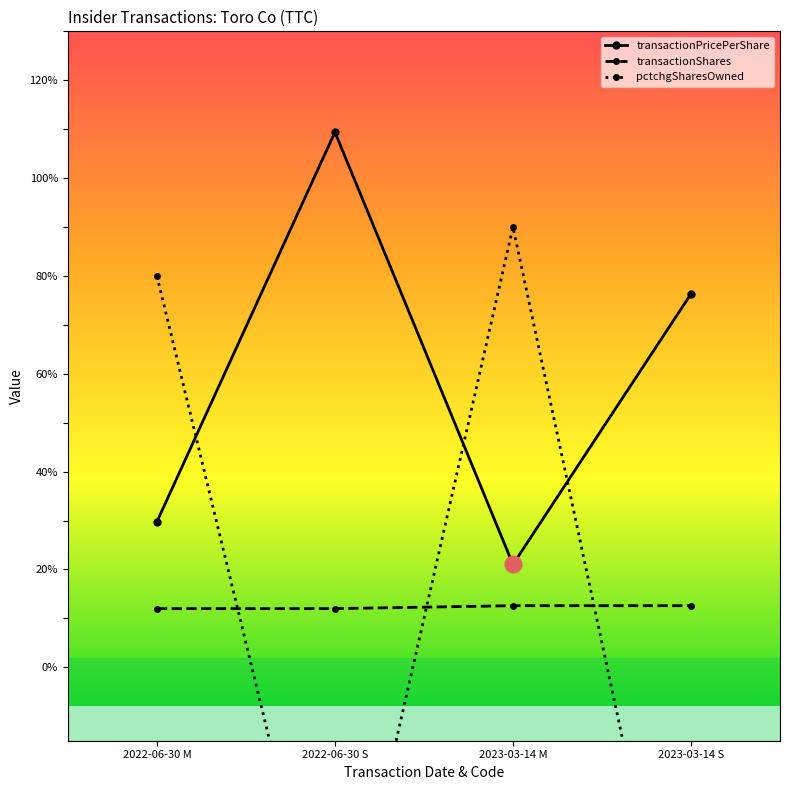

What are all the series names shown in the legend?

transactionPricePerShare, transactionShares, pctchgSharesOwned